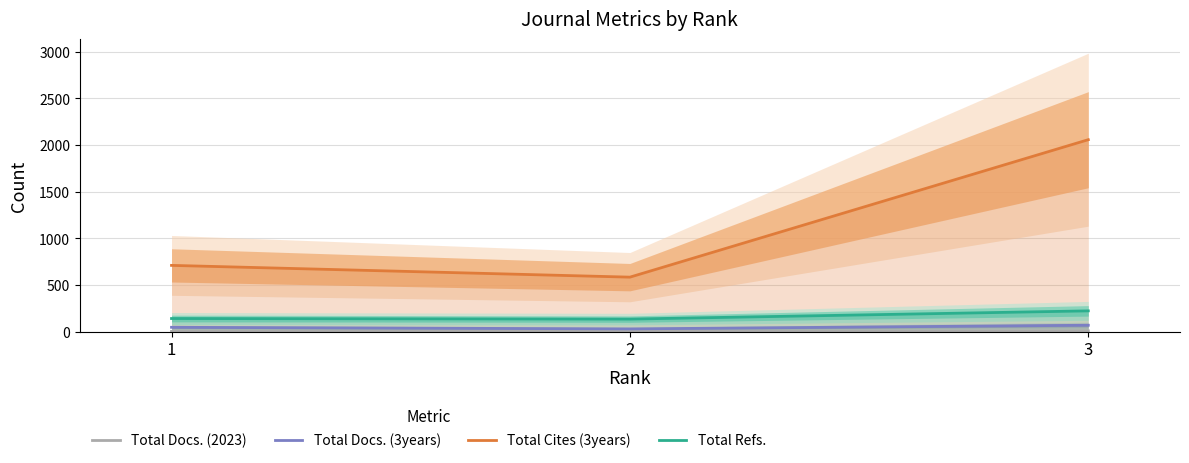

How many values in the Total Refs. series exceed 143?

1